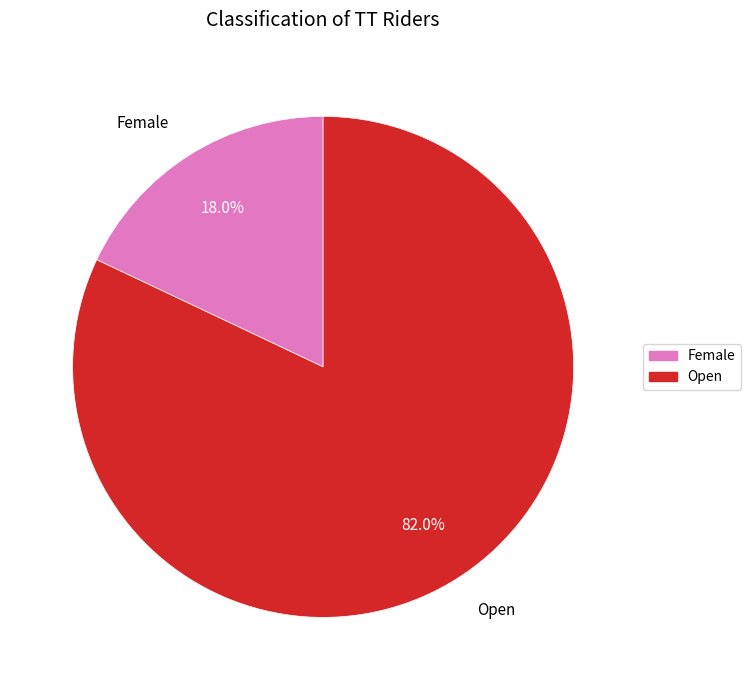

Which category has the smallest portion of the pie?

Female